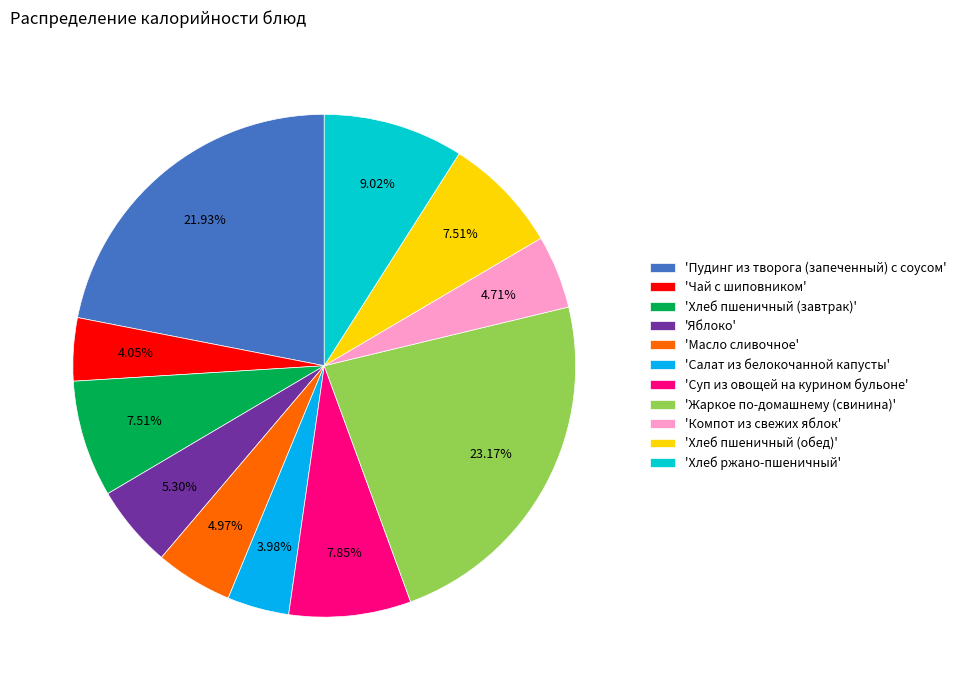

What is the ratio of the value at 'Суп из овощей на курином бульоне' to the value at 'Пудинг из творога (запеченный) с соусом'?

0.4